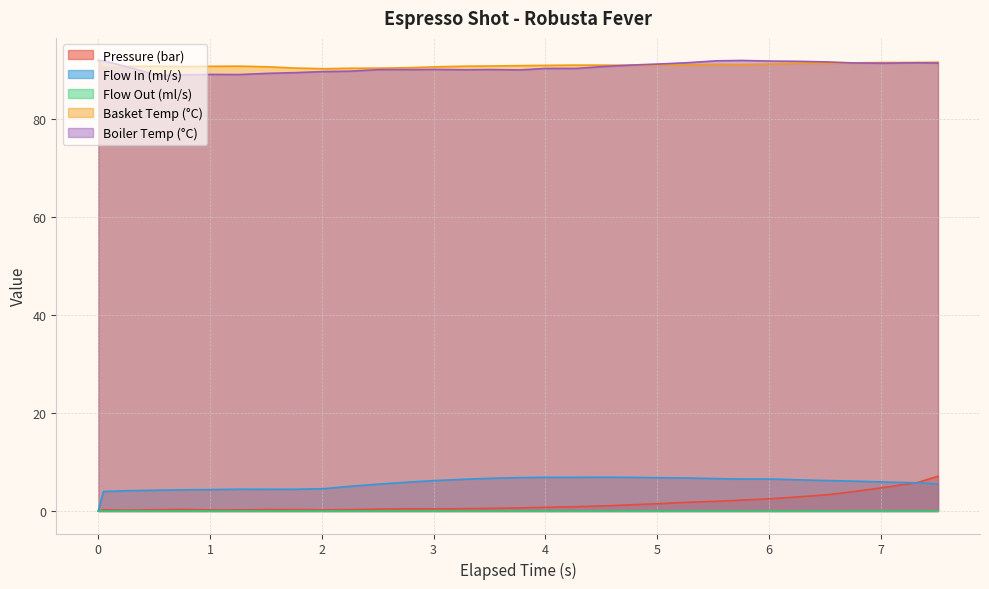

What is the highest value of the Flow In (ml/s) series?

6.9